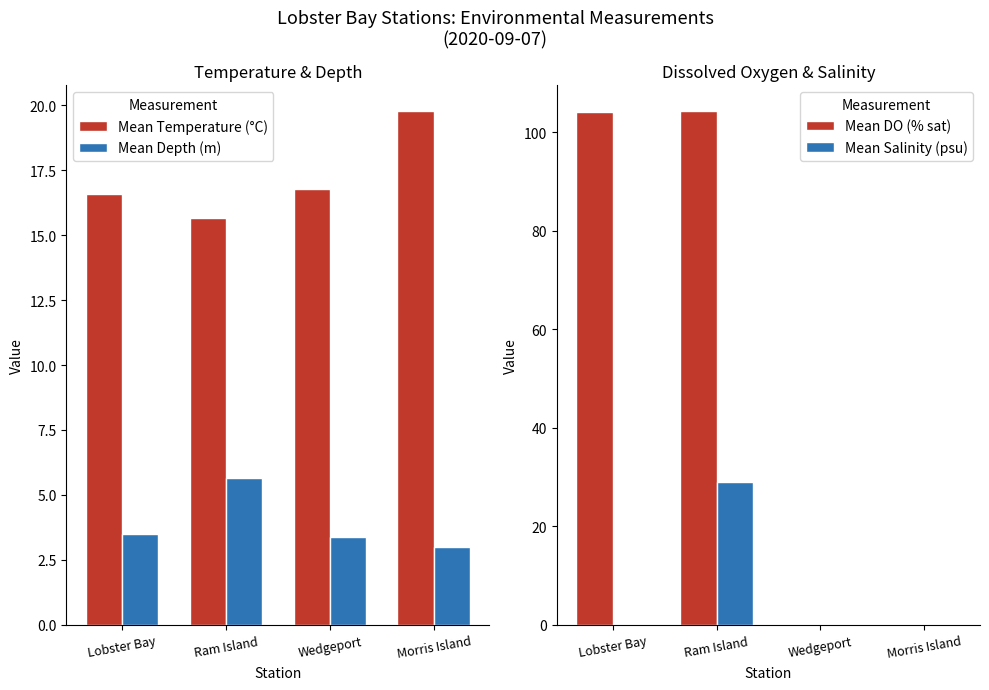

Rank the series by their maximum value, from highest to lowest.

Mean DO (% sat), Mean Salinity (psu), Mean Temperature (°C), Mean Depth (m)